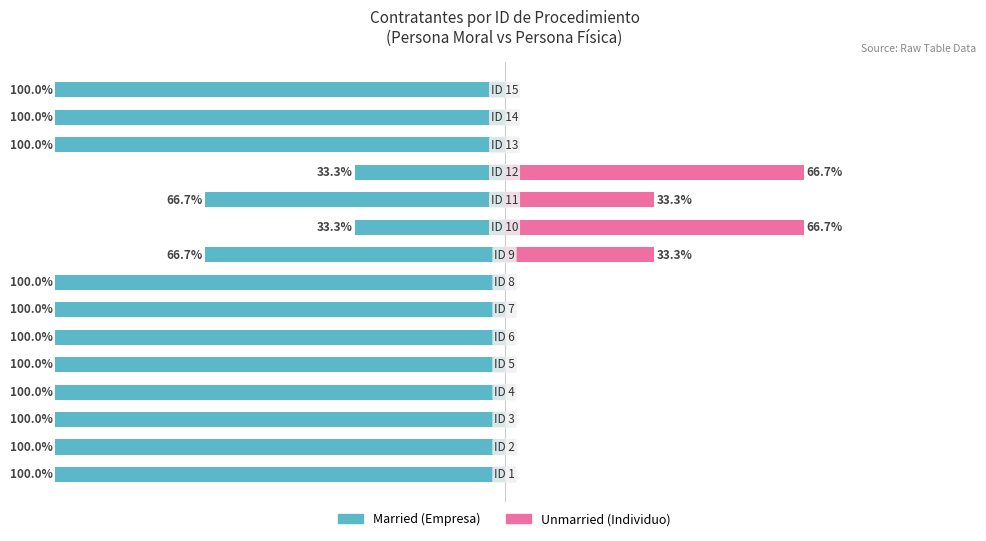

Are the bars grouped side by side (vs. stacked)?

Yes